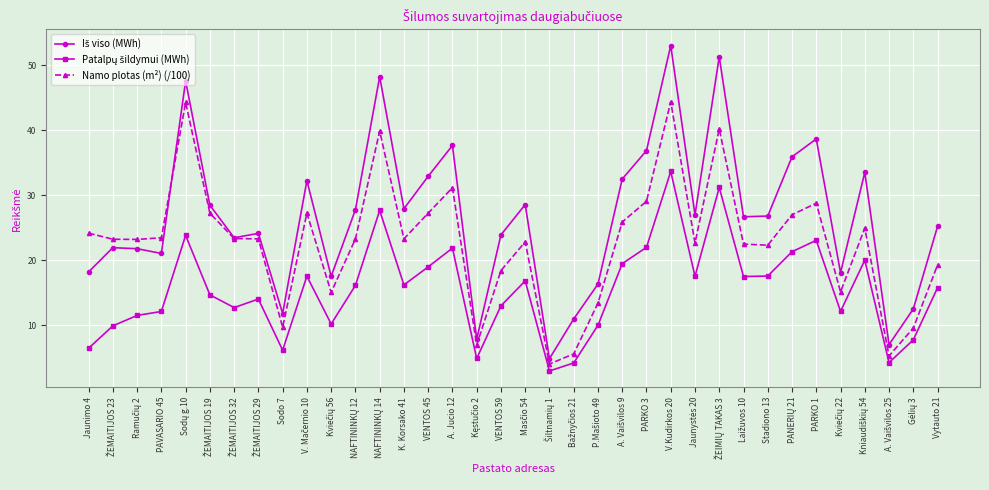

Read the Namo plotas (m²) (/100) value at PARKO 1.

28.8